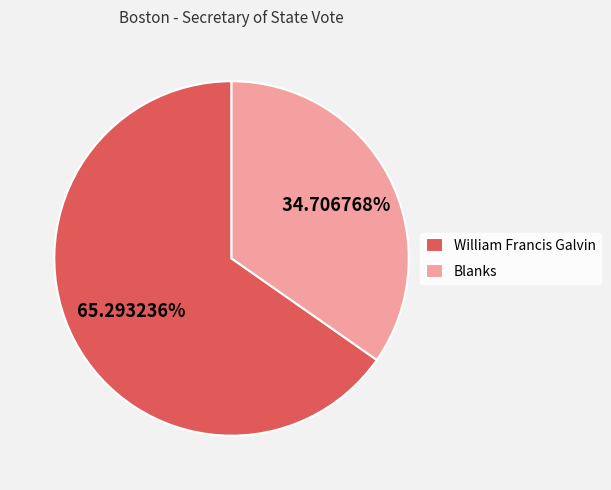

Rank the categories by value from highest to lowest.

William Francis Galvin, Blanks